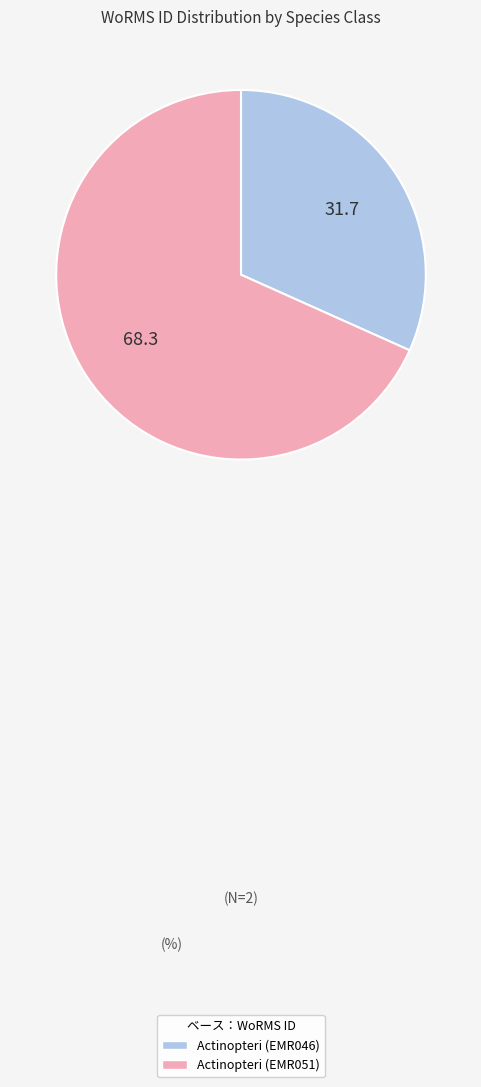

How many segments does this pie chart have?

2